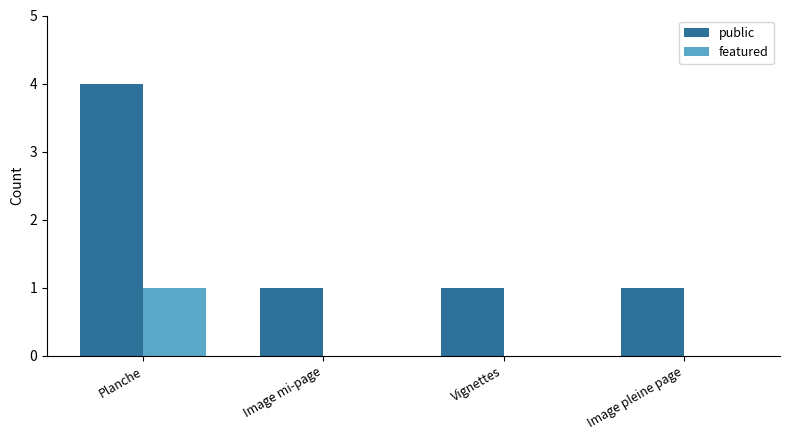

Reading left to right, extract all data points from this chart.

public: 4	1	1	1
featured: 1	0	0	0